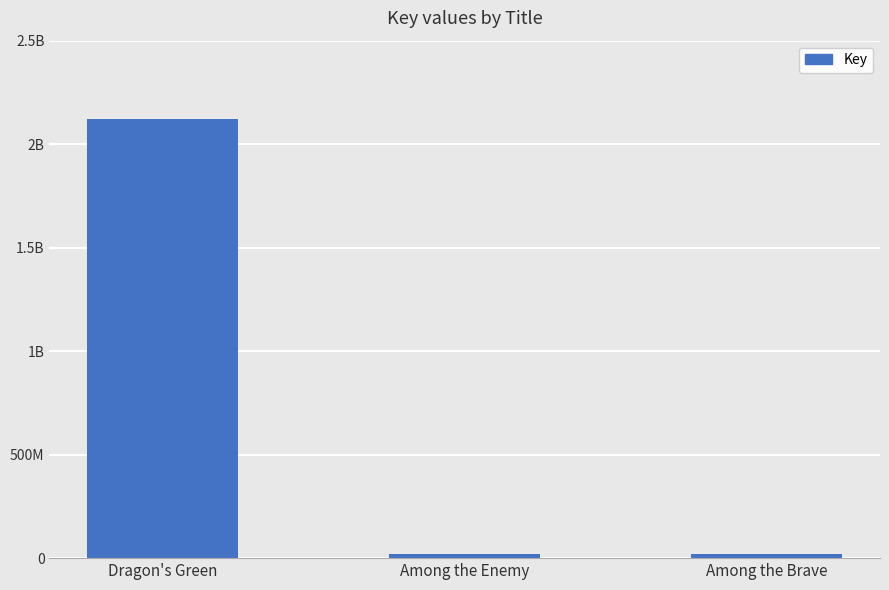

Does the chart contain any negative values?

No